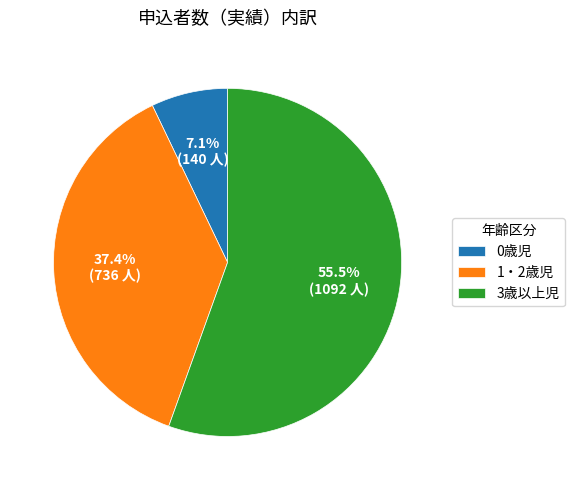

Does 3歳以上児 account for over 50% of the chart?

Yes